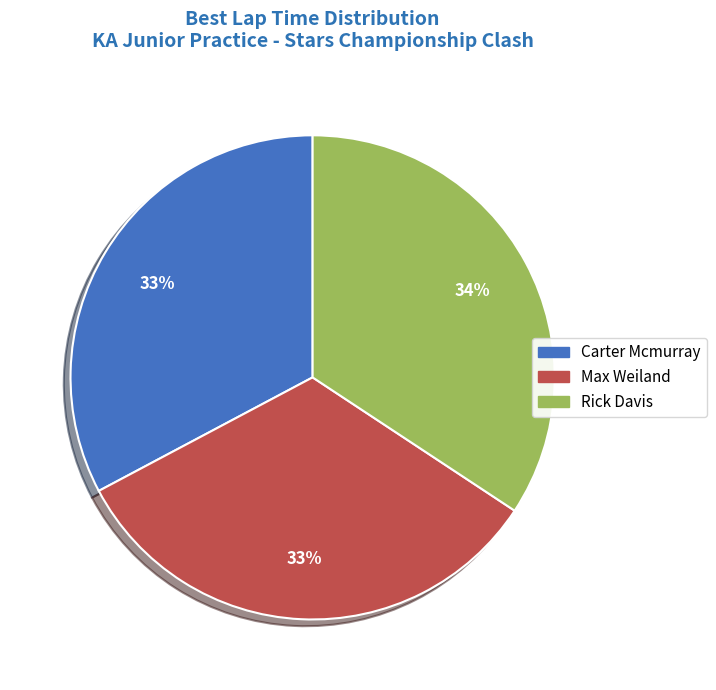

To the nearest percent, what portion does Carter Mcmurray represent?

33%